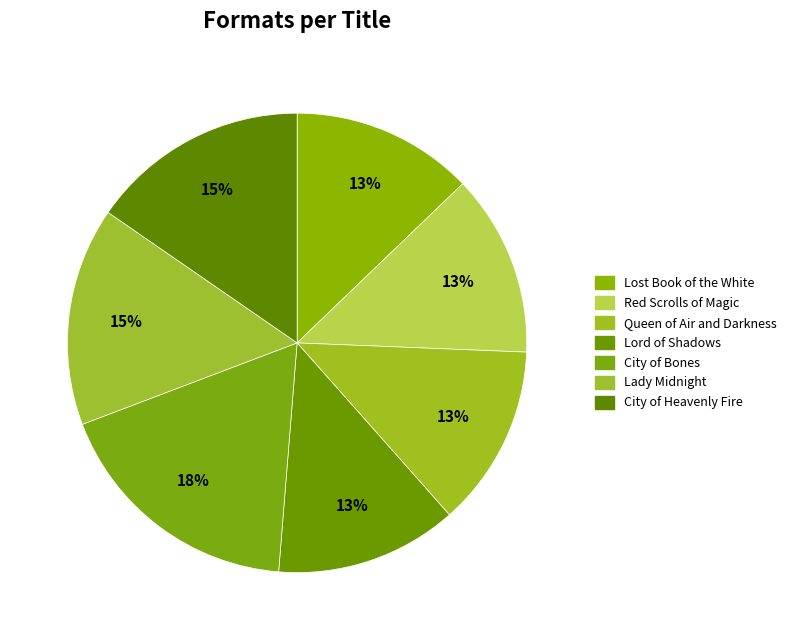

Which has a higher value, Queen of Air and Darkness or Lady Midnight?

Lady Midnight